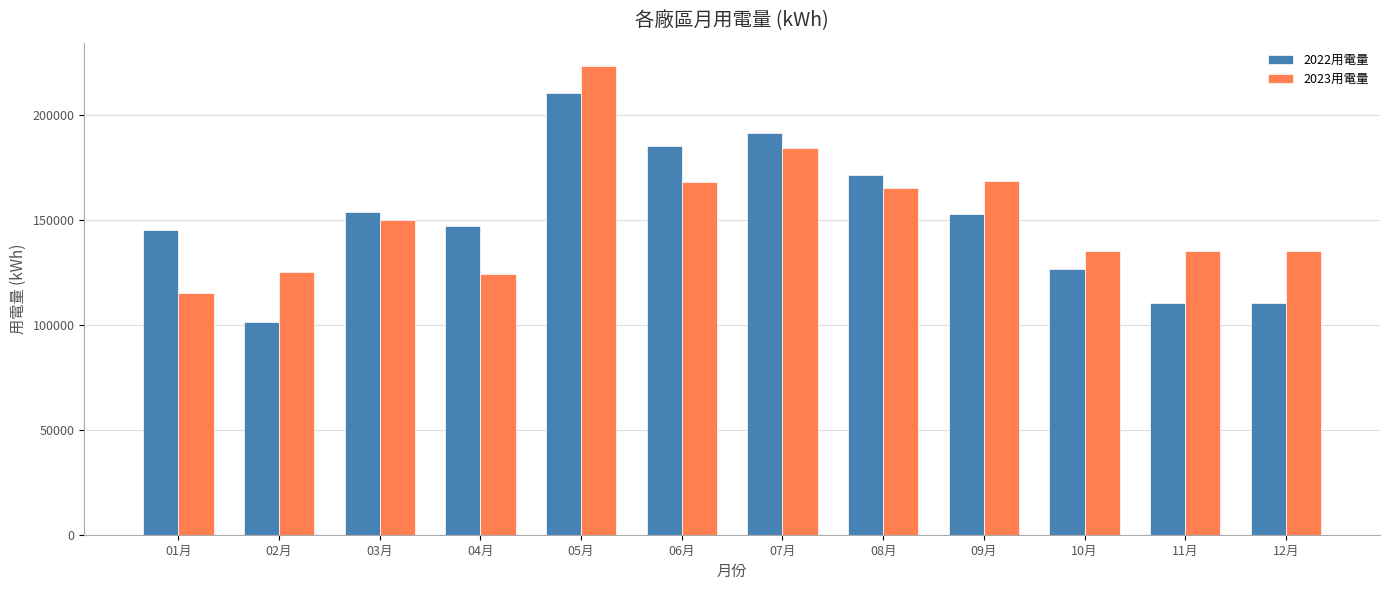

The value of 2022用電量 at 12月 is 110548.9. True or false?

True